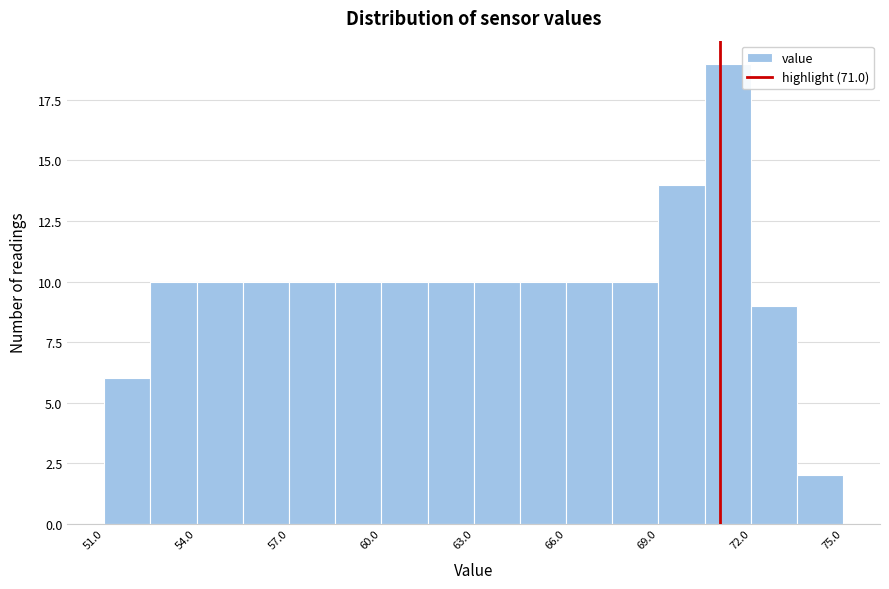

Read against the x-axis, roughly where is the centre of the tallest bar?

71.5